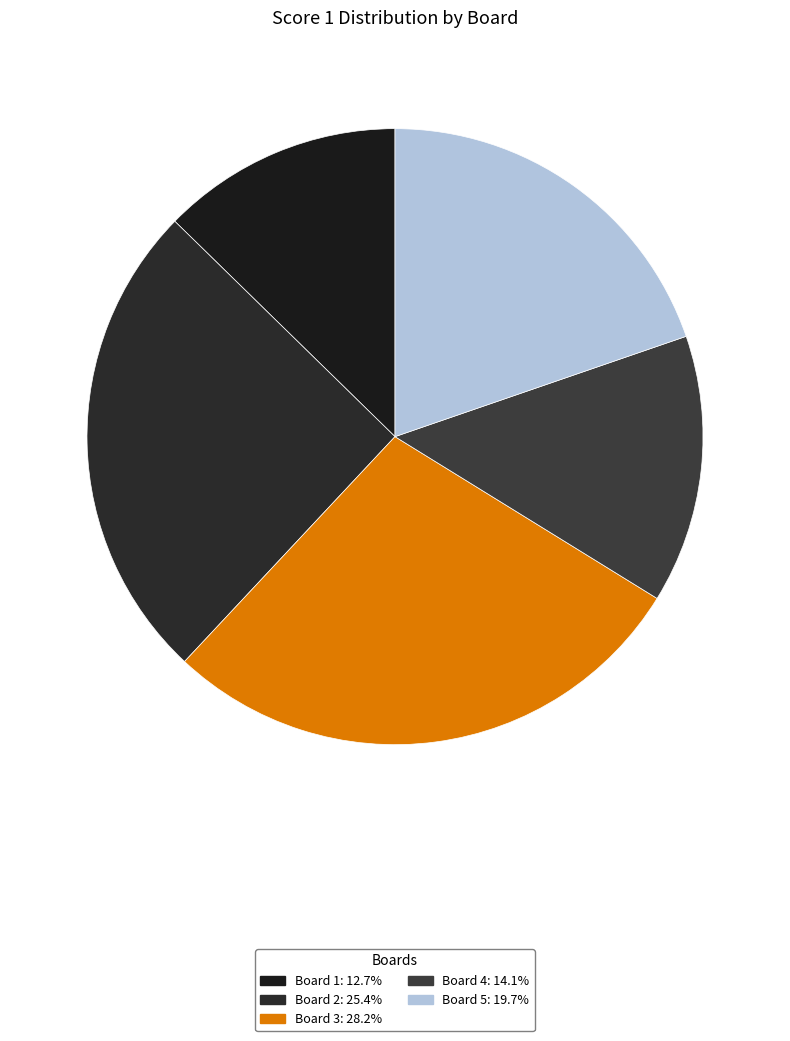

How many slices are in this pie chart?

5